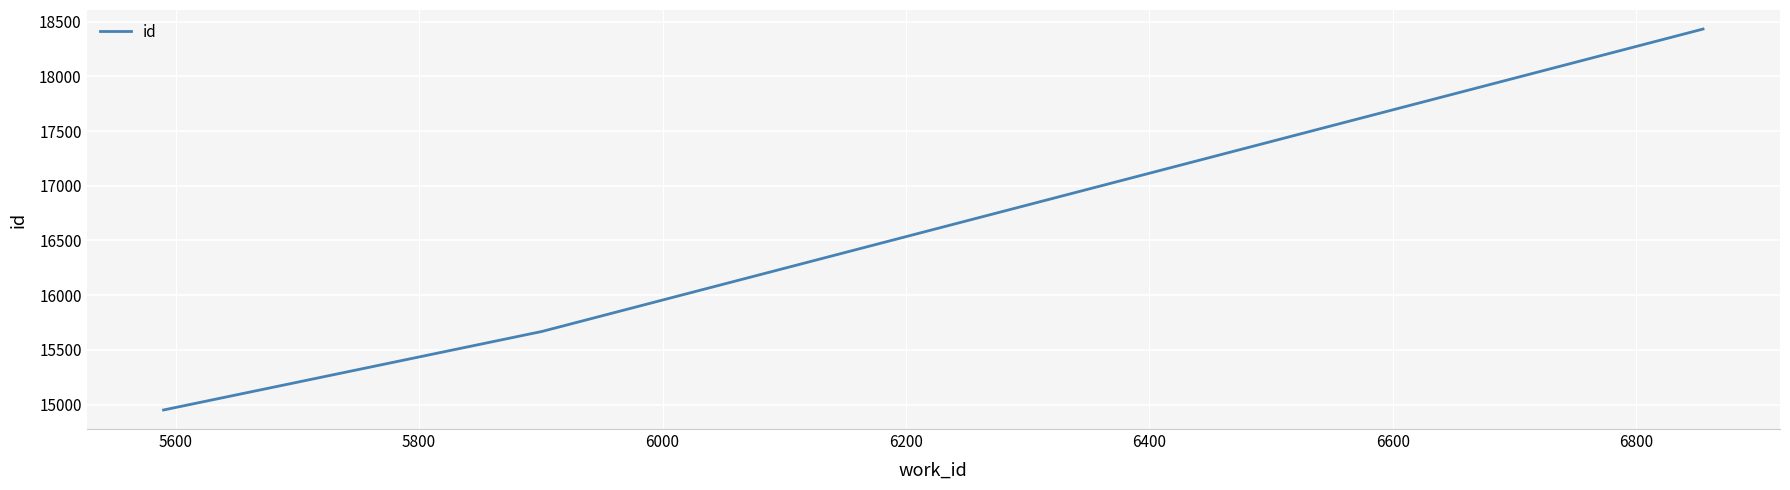

Does the chart display data point markers on the line(s)?

No